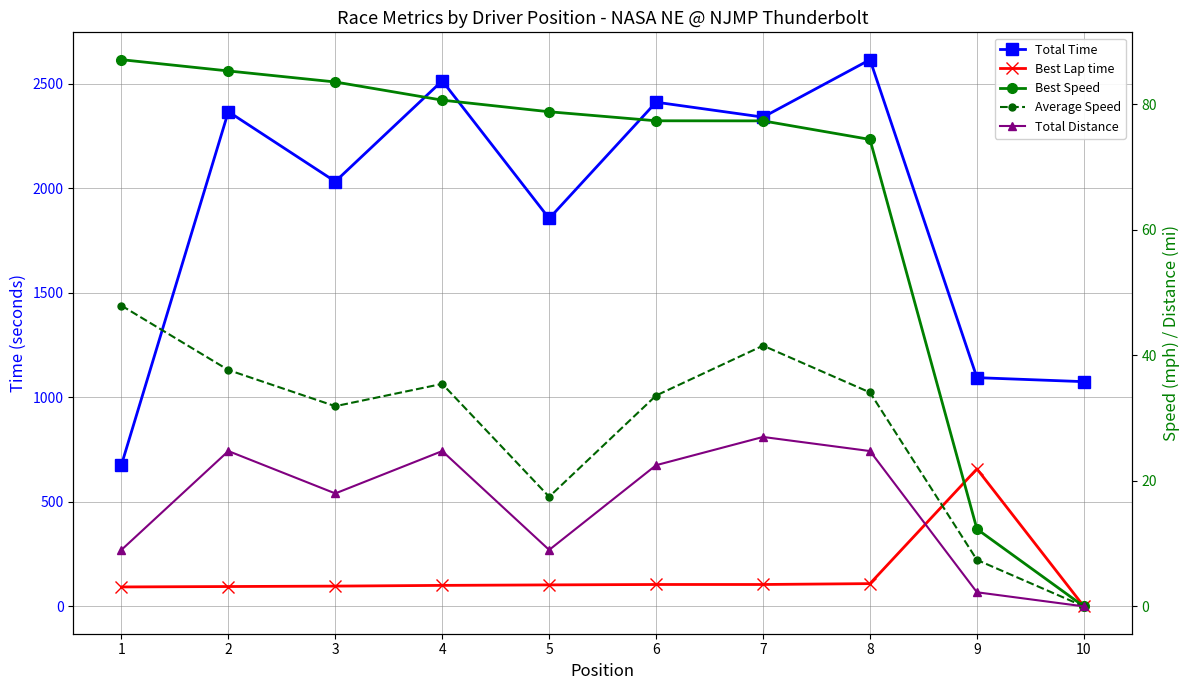

What are all the series names shown in the legend?

Total Time, Best Lap time, Best Speed, Average Speed, Total Distance